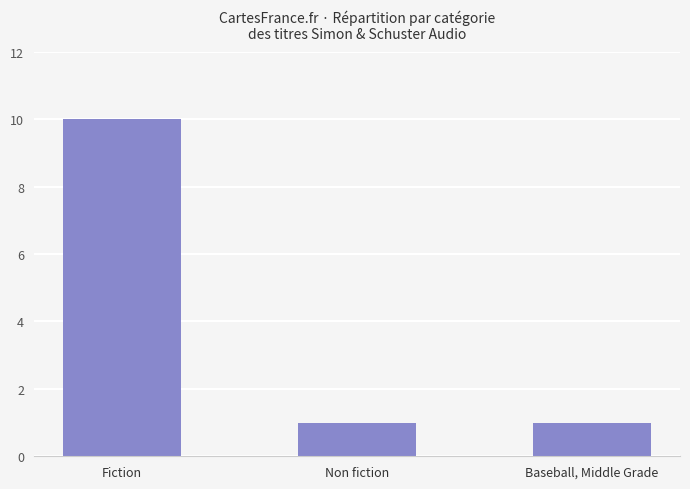

What is the sum of the values at Fiction and Non fiction?

11